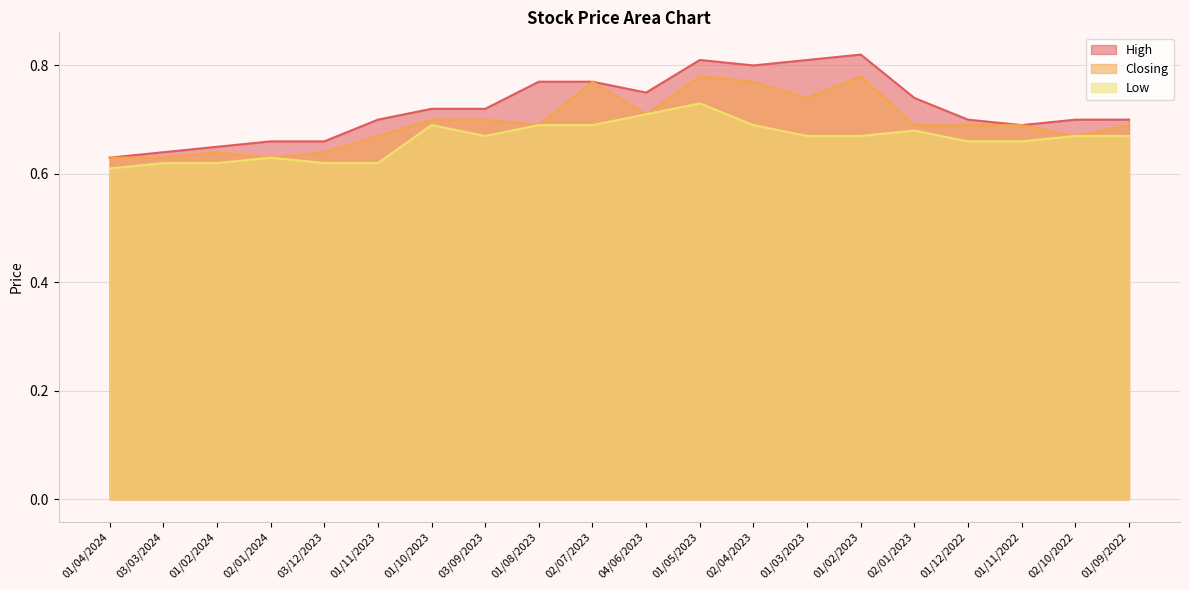

In Closing, how many points are lower than both neighbors (excluding endpoints)?

5